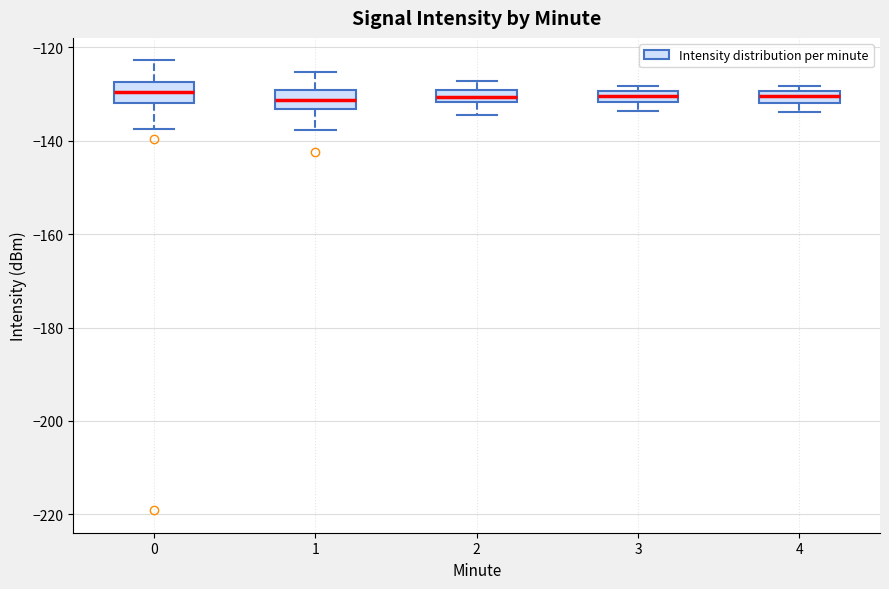

Where is the lower edge of the box at x = 4 on the y-axis? The values are not printed on the chart, so give them approximately, as read against the axis.

-132